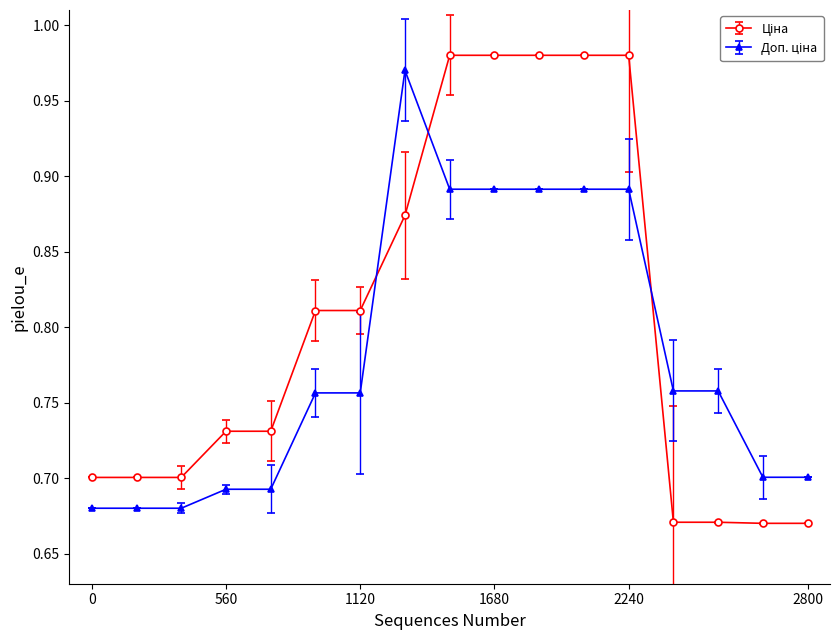

At how many categories does at least one series exceed 0?

17